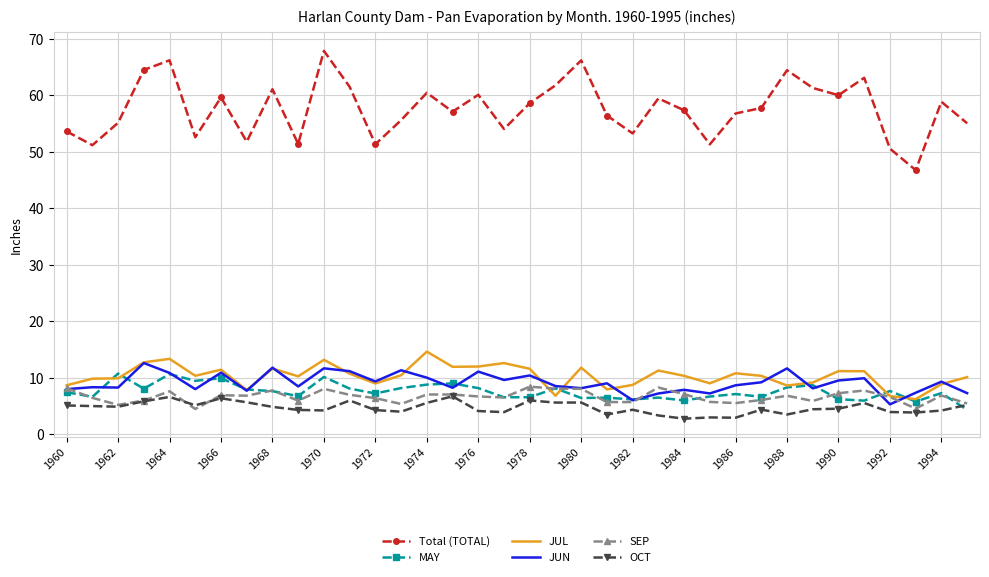

What is the maximum value shown in the chart?

67.9